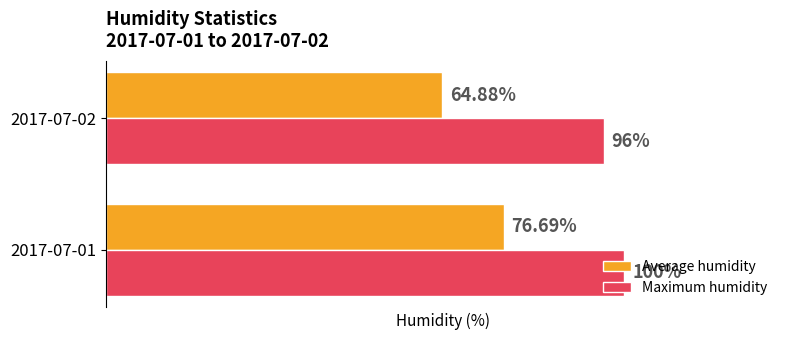

Which series has the largest total across all categories?

Maximum humidity